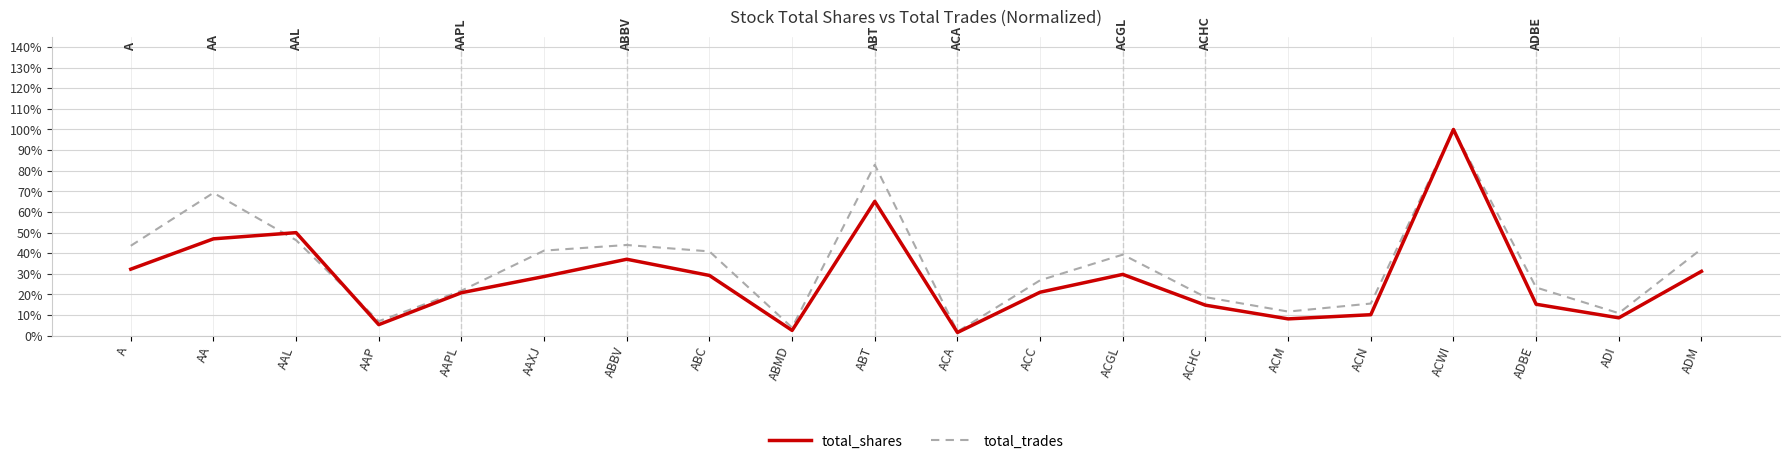

What position from the right is A?

20